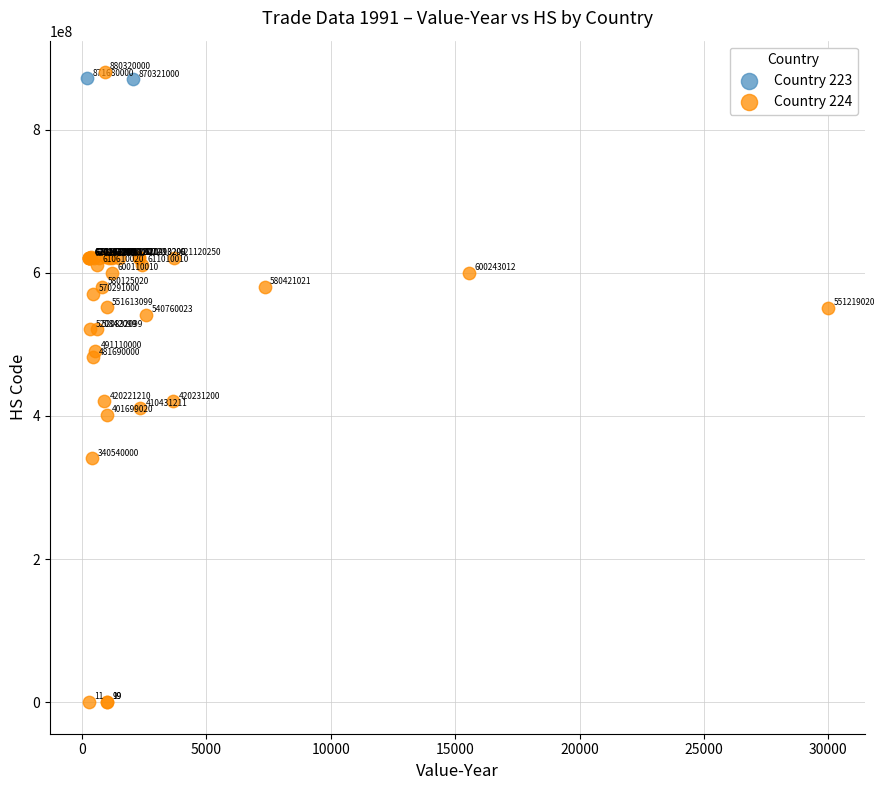

What are all the series names shown in the legend?

Country 223, Country 224